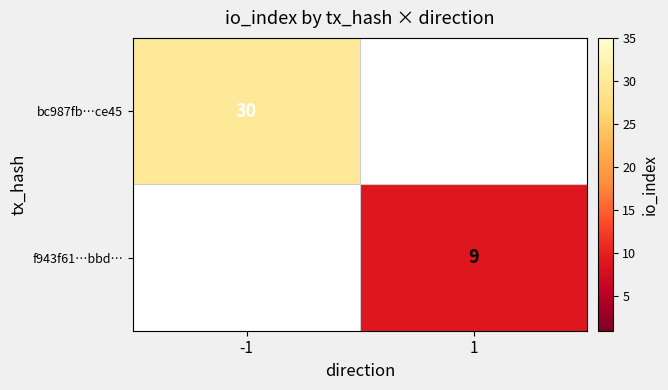

Is it true that f943f61…bbd… equals 15 at 1?

False